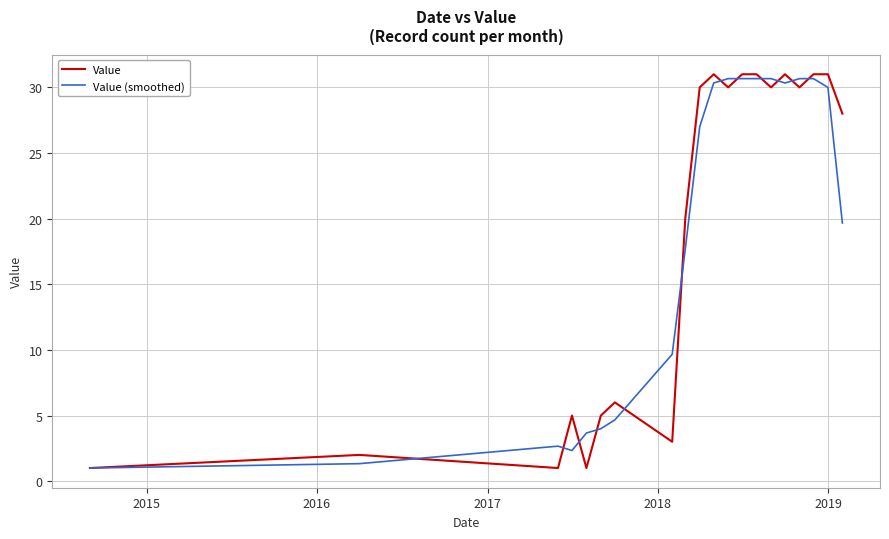

What is the minimum value for Value?

1.0